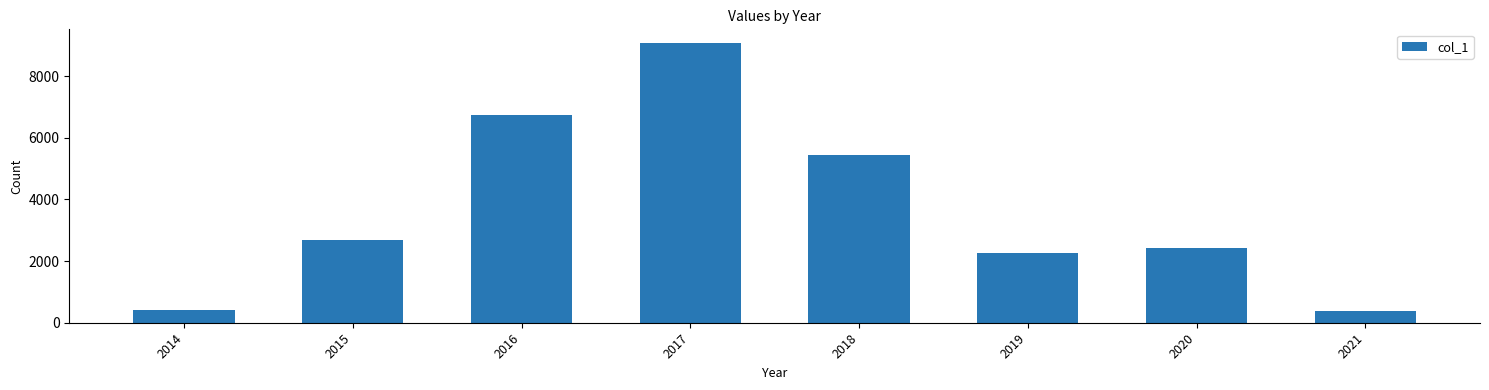

Is it true that the value at 2014 is 732?

False